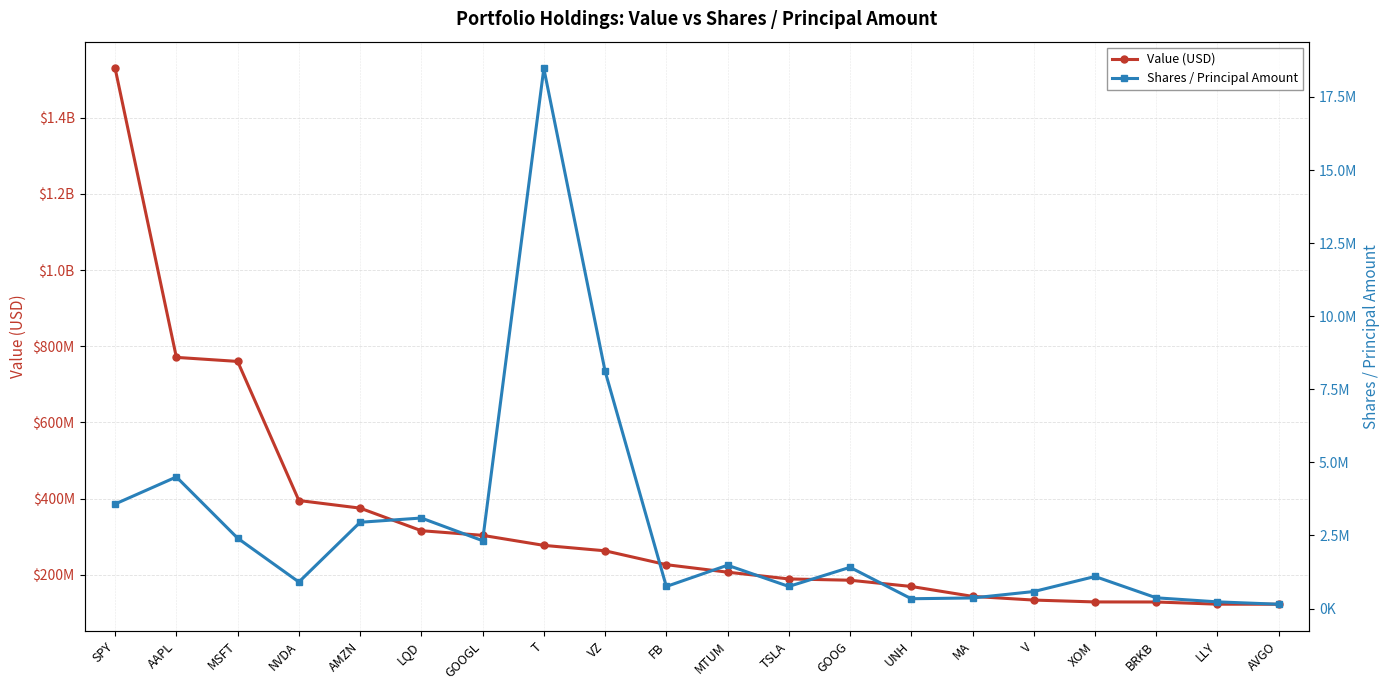

What is the difference between the Shares / Principal Amount values at V and GOOG?

828537